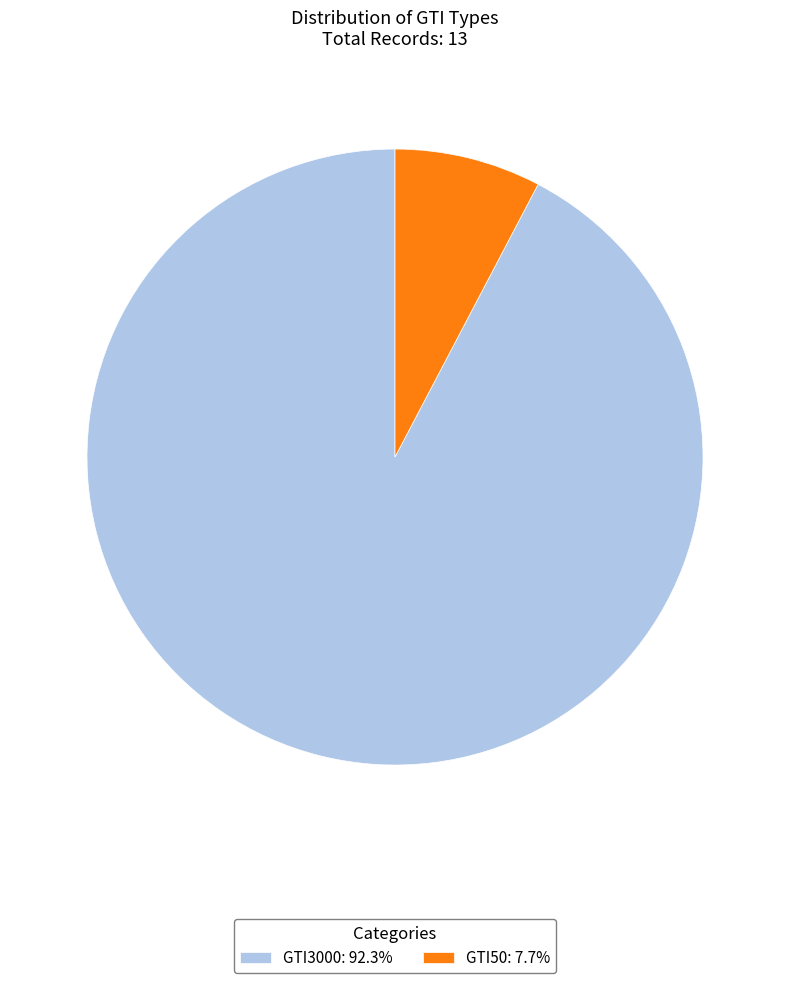

What is the ratio of the value at GTI3000: 92.3% to the value at GTI50: 7.7%?

12.0